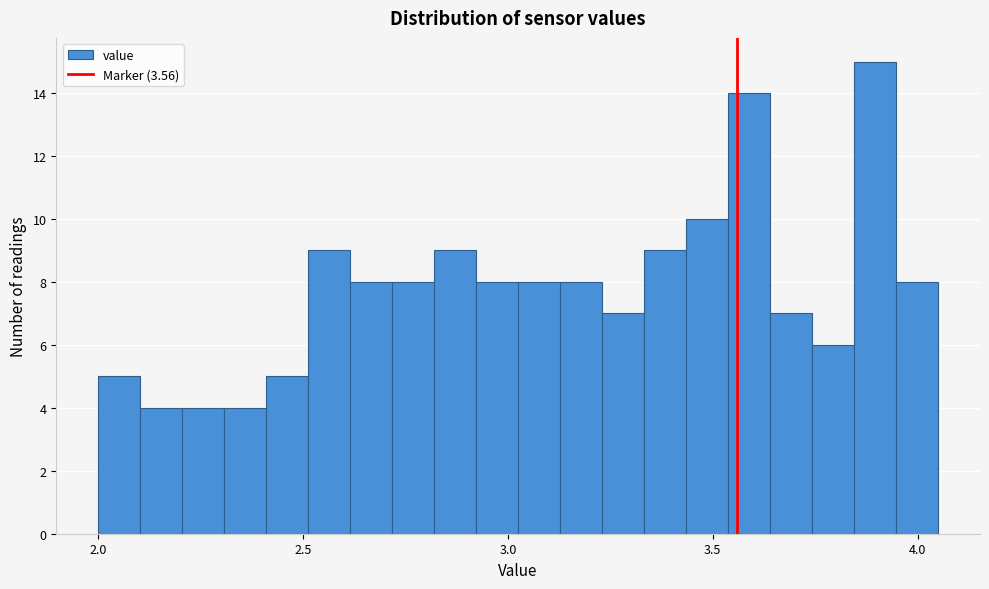

Read against the x-axis, roughly where is the centre of the tallest bar?

3.90